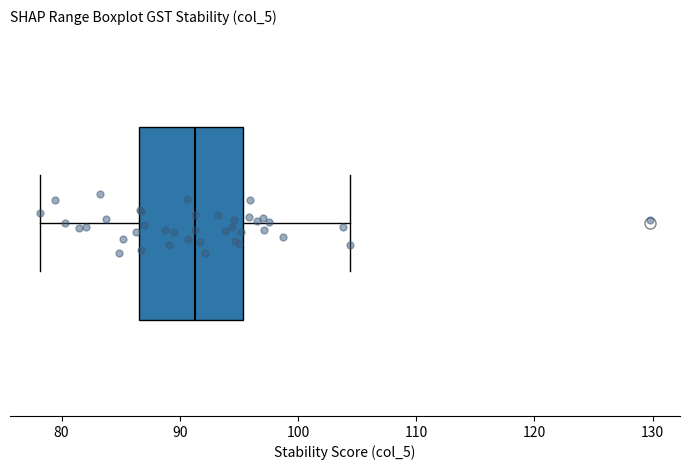

Where does the median line of the box sit on the x-axis? The values are not printed on the chart, so give them approximately, as read against the axis.

91